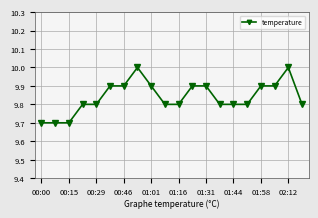

How many lines are shown in the chart?

1